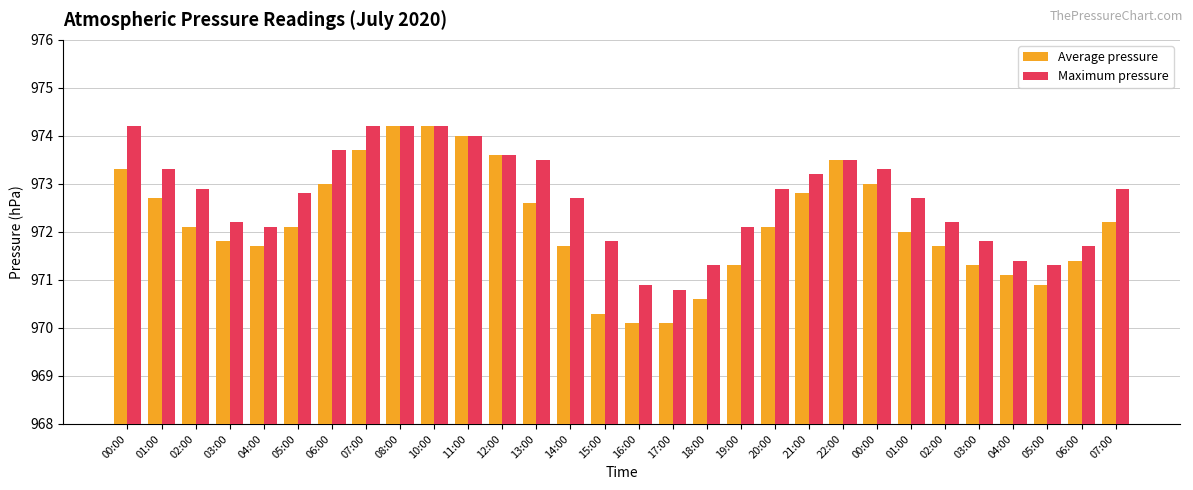

How many bars are there in each group?

2